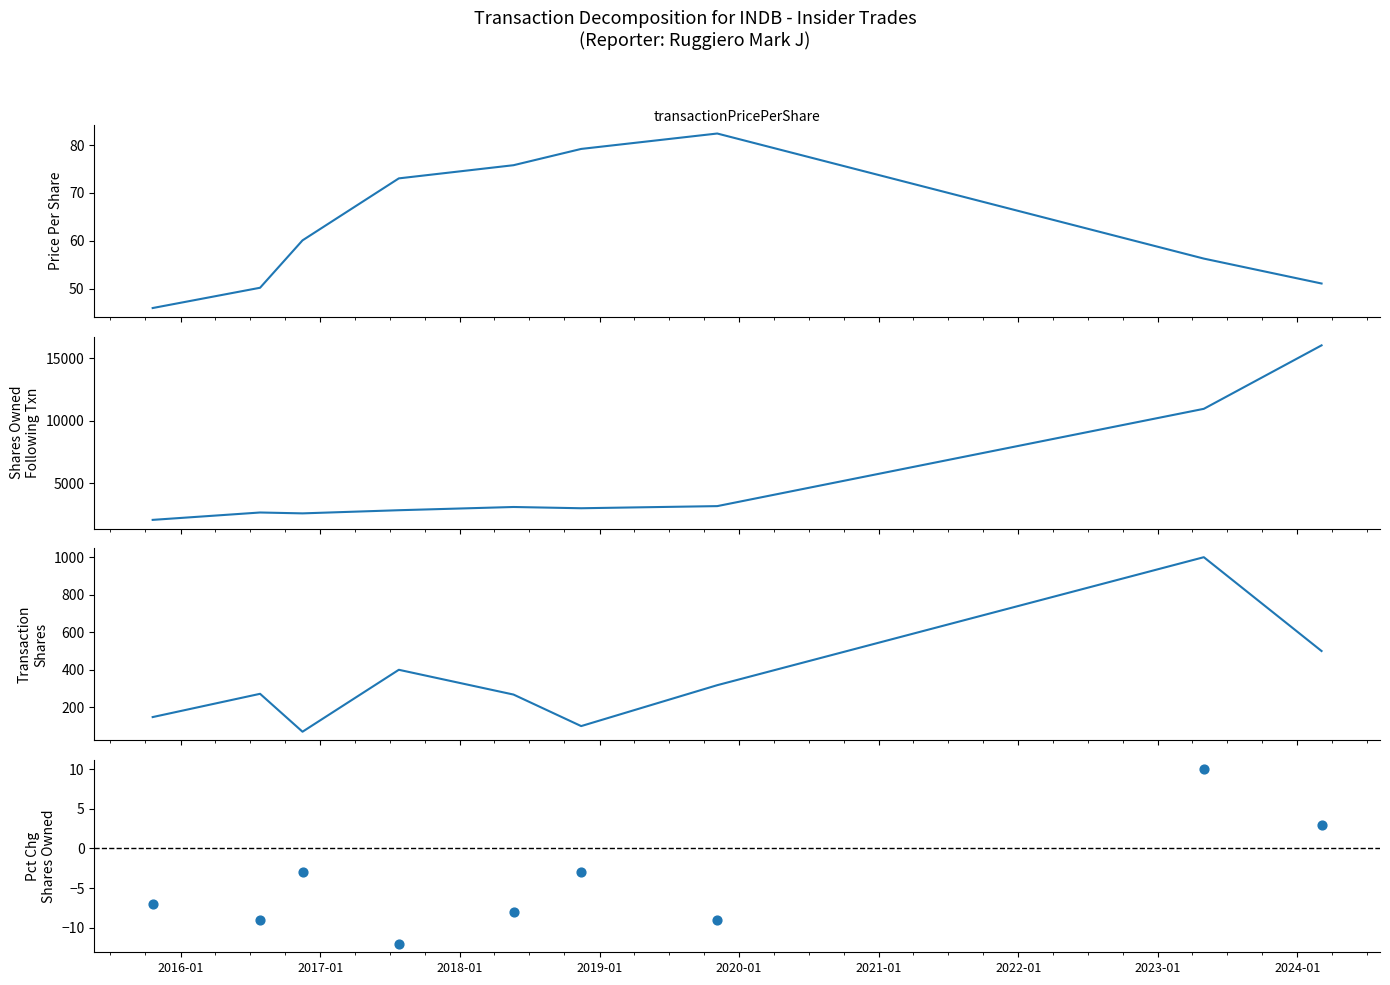

Which series reaches the maximum Y coordinate?

sharesOwnedFollowingTransaction